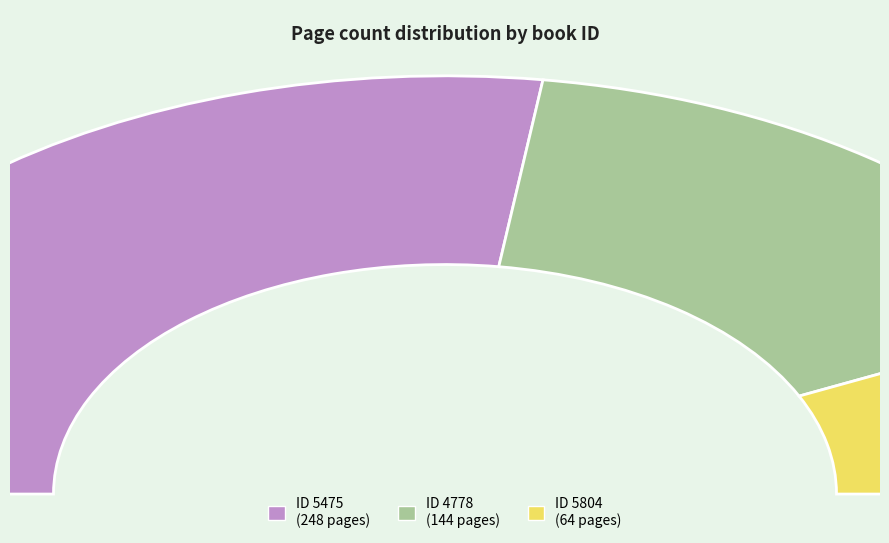

Does 5804 represent more than half of the total?

No